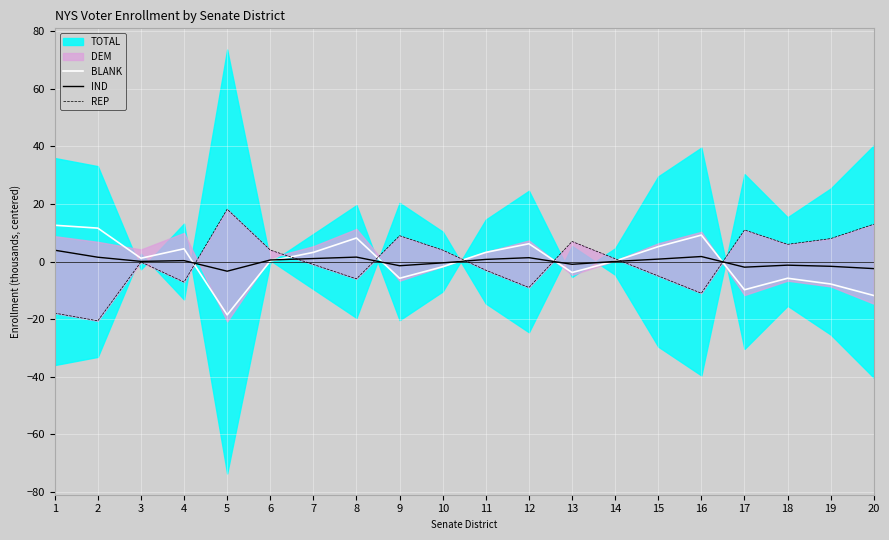

Count the number of categories in the chart.

20